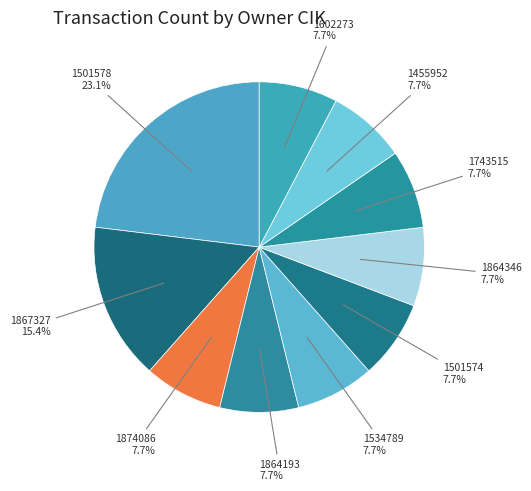

To the nearest percent, what is the difference between the largest and smallest slice percentages?

15%